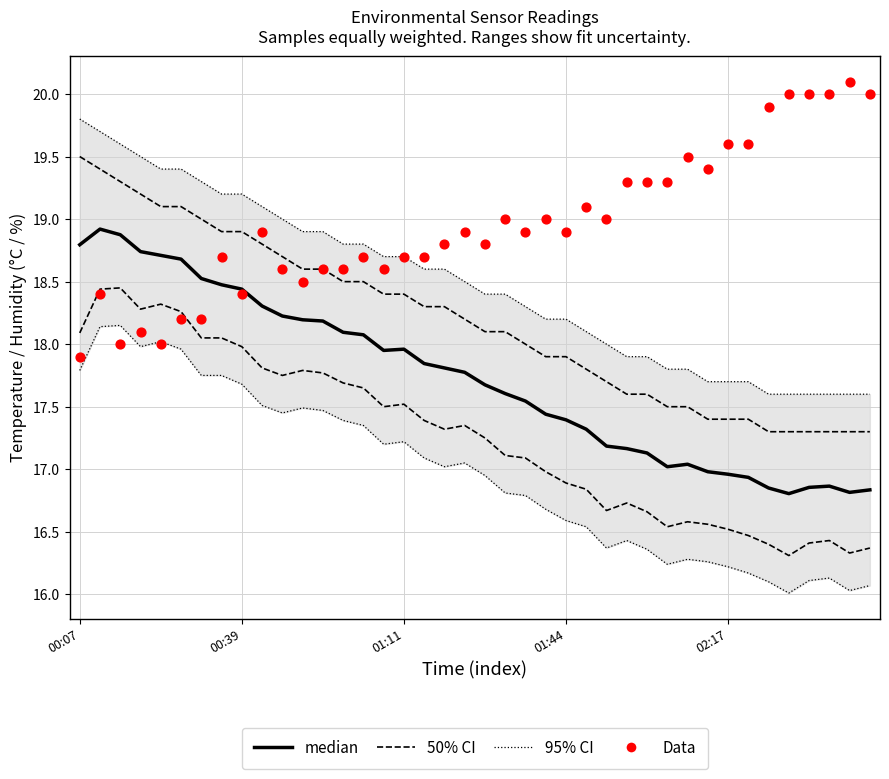

What are all the series names shown in the legend?

50% CI, 95% CI, median, Data